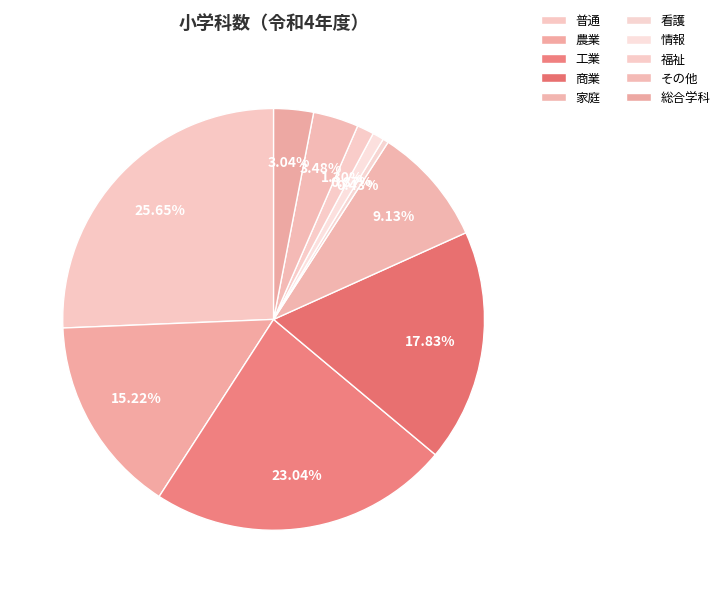

Which slice is the largest?

普通